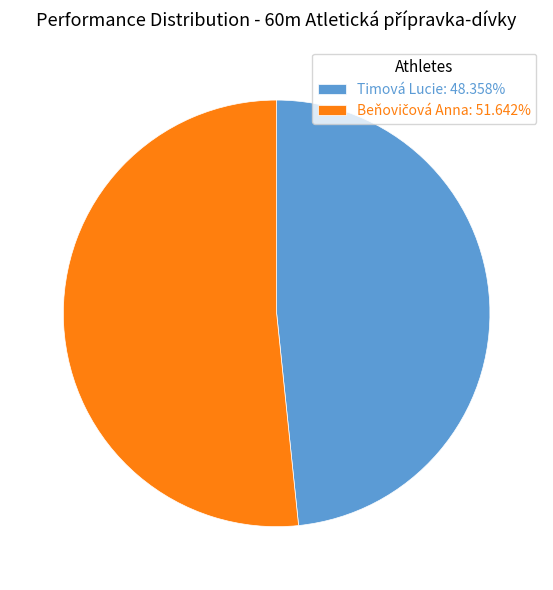

How many slices are in this pie chart?

2